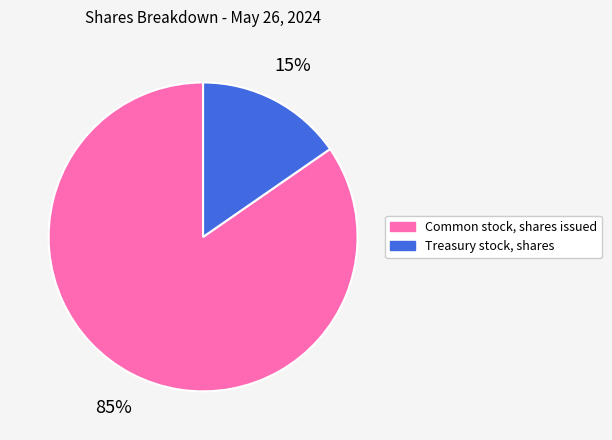

Do Treasury stock, shares and Common stock, shares issued together represent more than half of the pie?

Yes